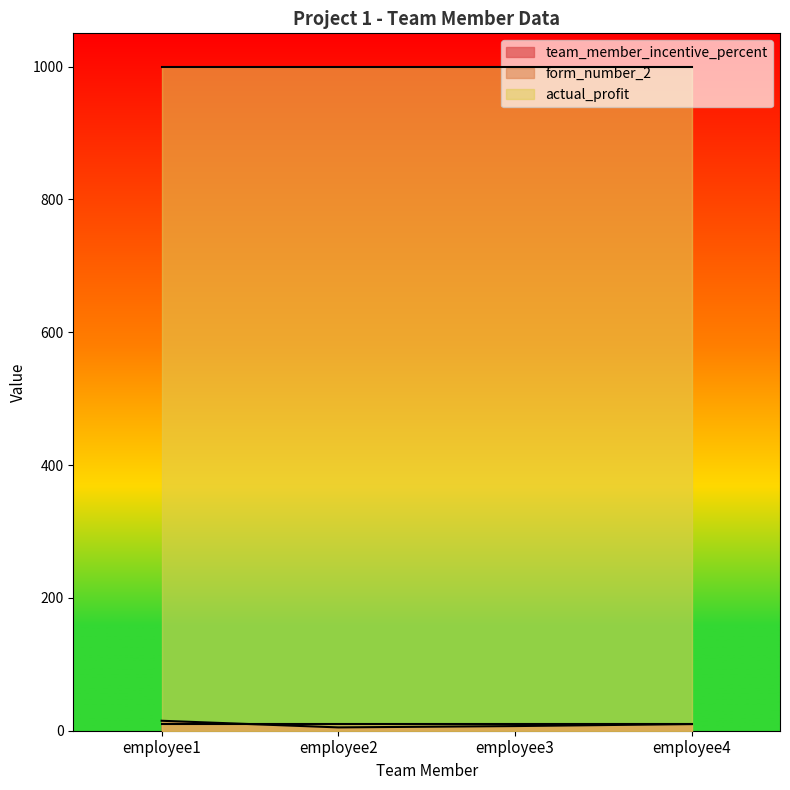

What is the average value of the actual_profit series?

1000